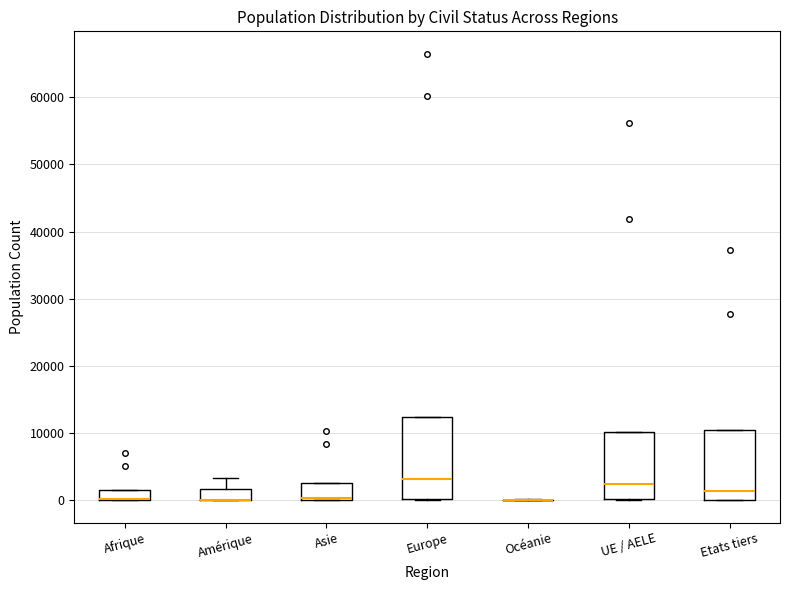

Where is the upper edge of the box for Afrique on the y-axis? The values are not printed on the chart, so give them approximately, as read against the axis.

2000